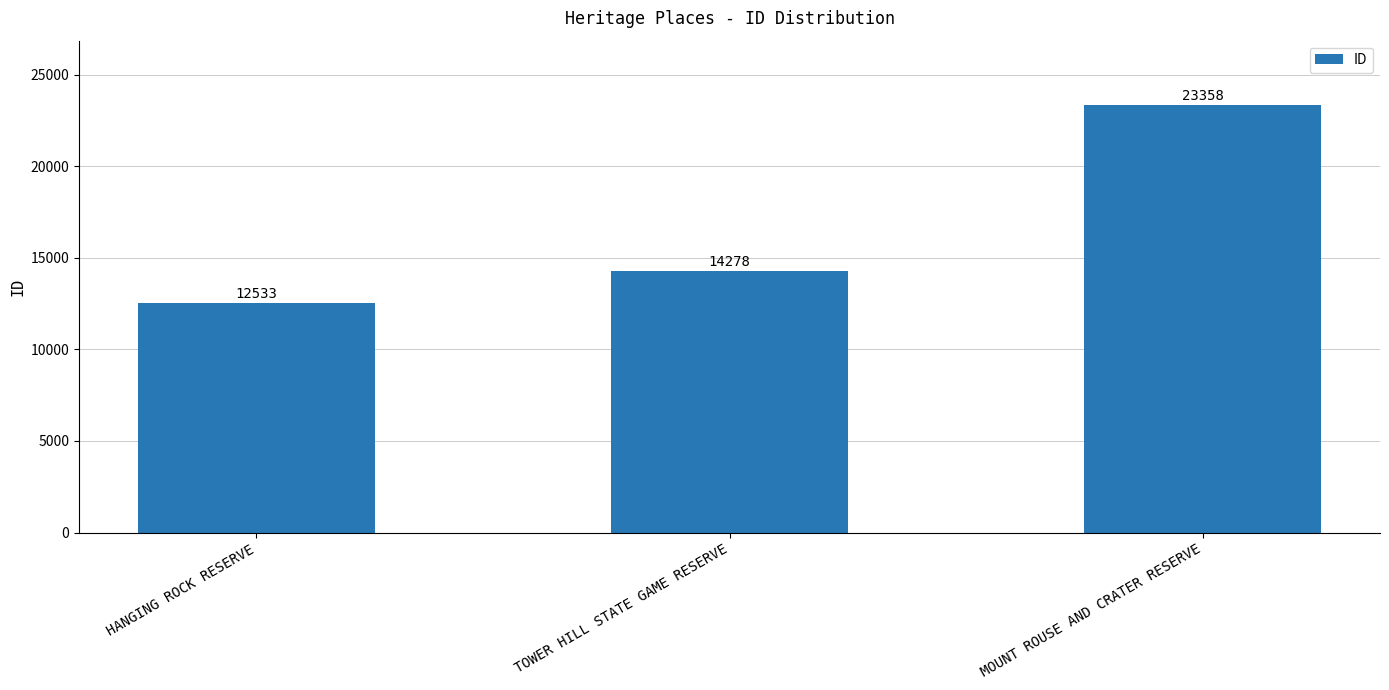

List the labels in order of value, smallest first.

HANGING ROCK RESERVE, TOWER HILL STATE GAME RESERVE, MOUNT ROUSE AND CRATER RESERVE